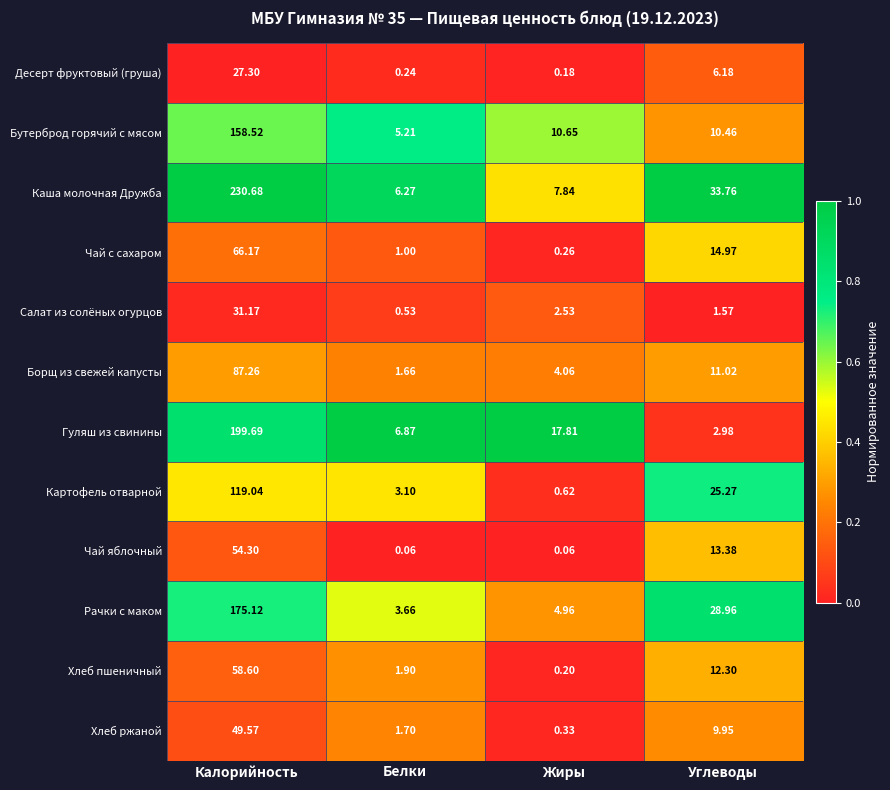

Which series has the largest range (max minus min)?

Каша молочная Дружба